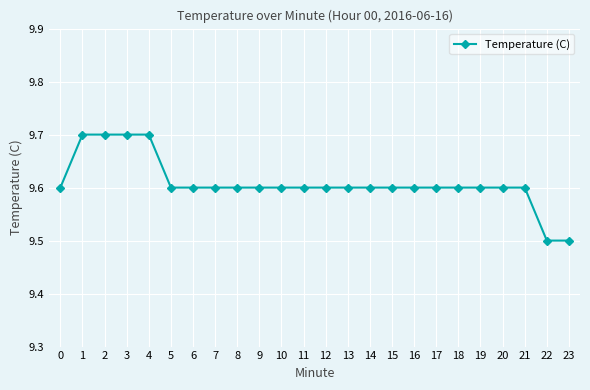

Reading left to right, transcribe all the data shown in this chart.

0=9.6	1=9.7	2=9.7	3=9.7	4=9.7	5=9.6	6=9.6	7=9.6	8=9.6	9=9.6	10=9.6	11=9.6	12=9.6	13=9.6	14=9.6	15=9.6	16=9.6	17=9.6	18=9.6	19=9.6	20=9.6	21=9.6	22=9.5	23=9.5